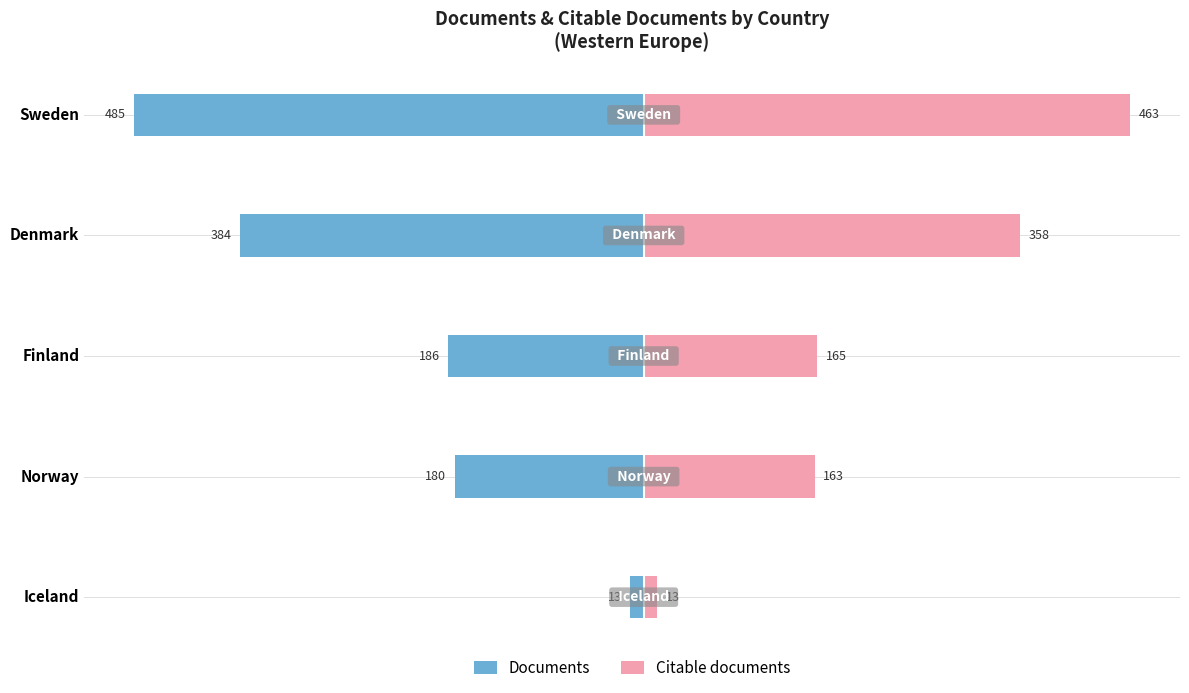

What is the spread (max minus min) of values at Denmark?

742